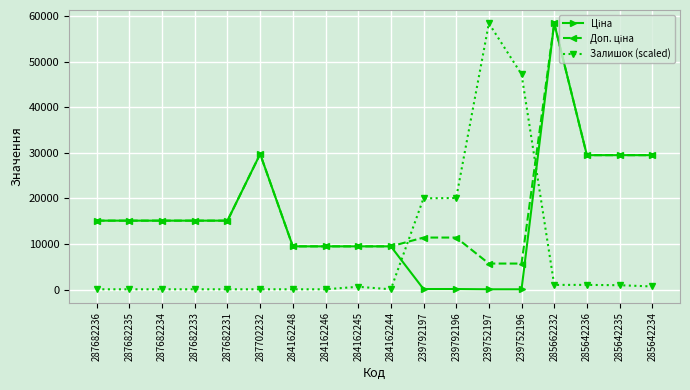

At which category is the sum across all series the highest?

285662232